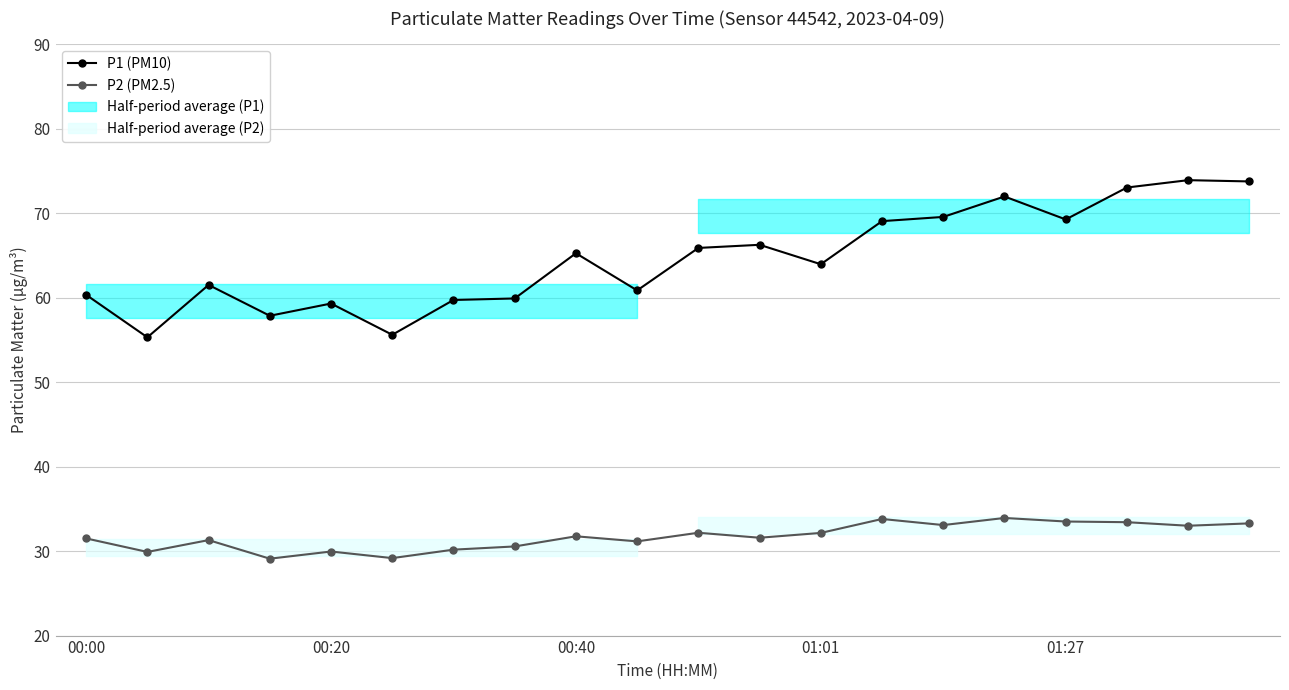

Rank the series by their average value, from lowest to highest.

P2 (PM2.5), P1 (PM10)